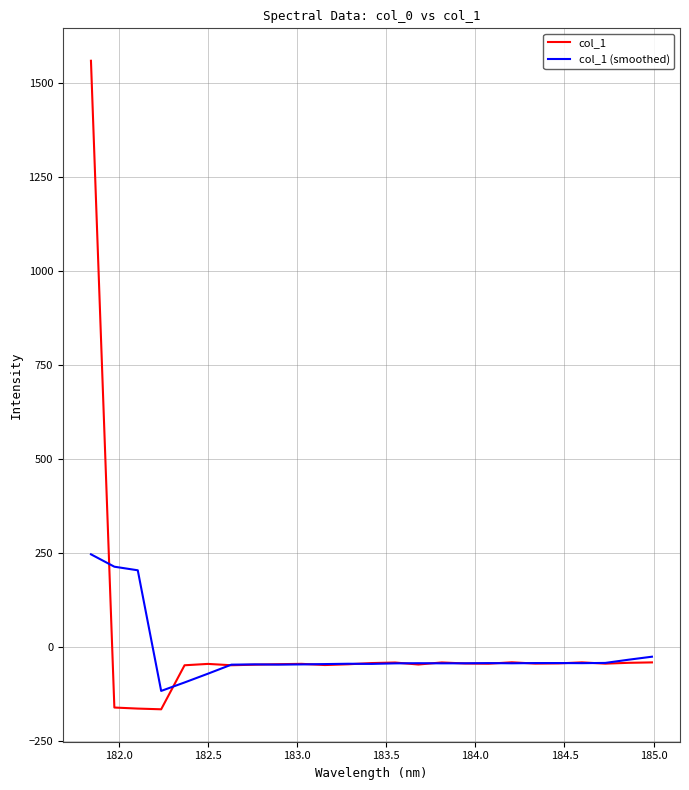

List the series in order of their peak value, lowest first.

col_1 (smoothed), col_1